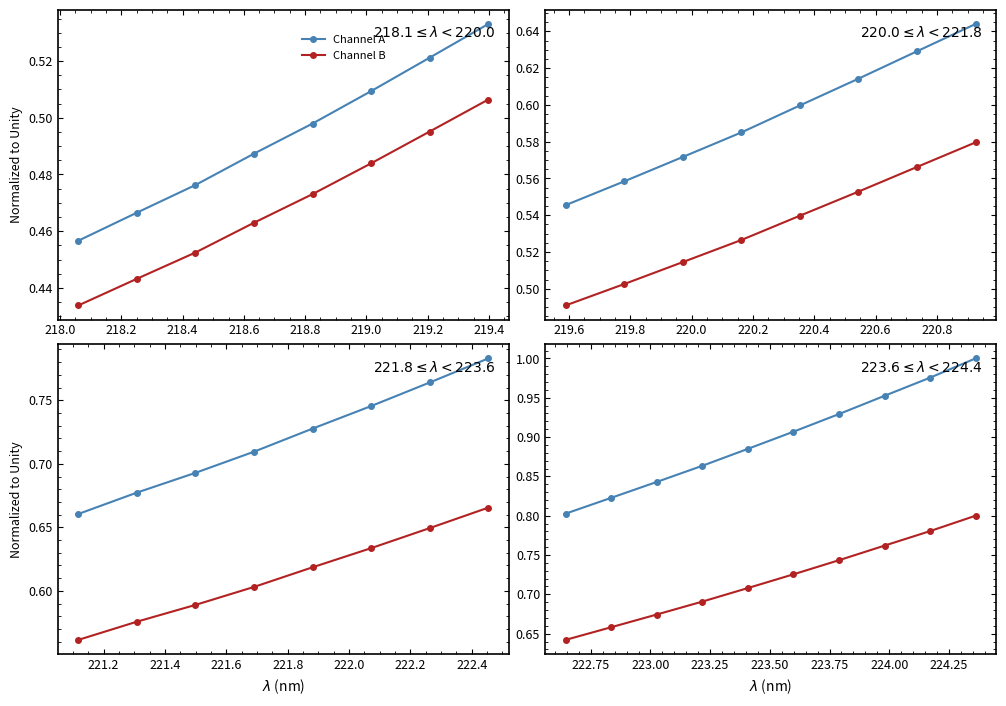

The Channel B series shows 0.5 at 219.6. True or false?

False